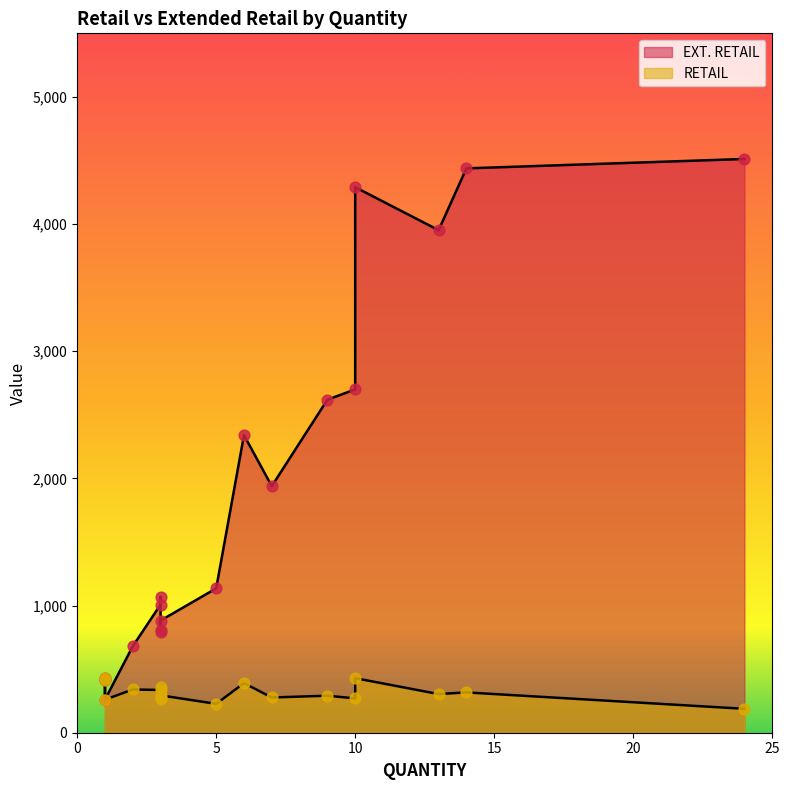

Is the value of EXT. RETAIL at 3 greater than the value of RETAIL at 3?

Yes